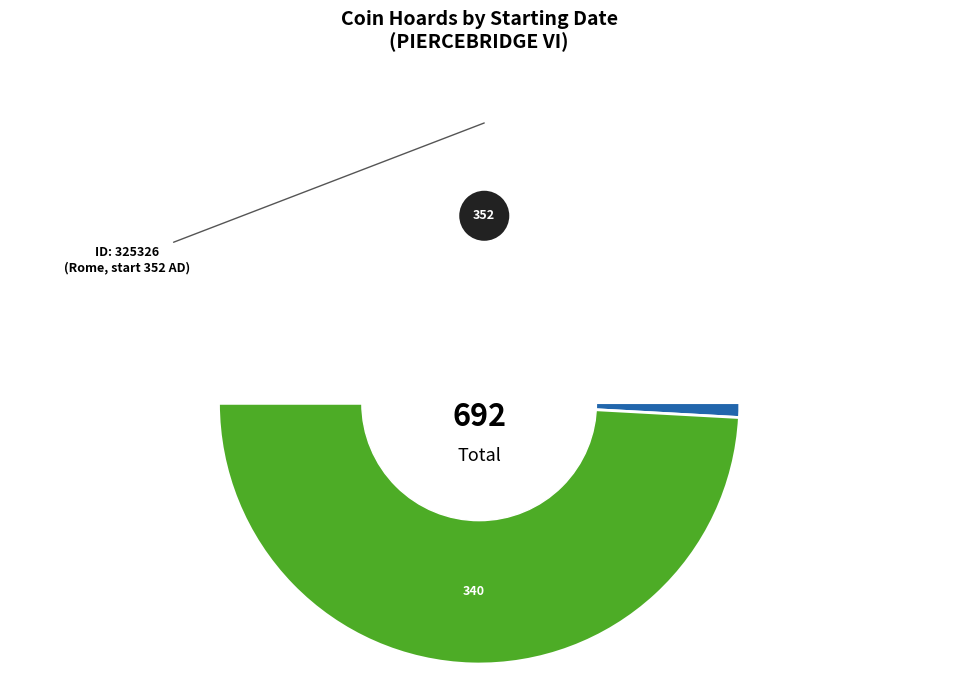

Rank the categories by value from lowest to highest.

325327, 325326